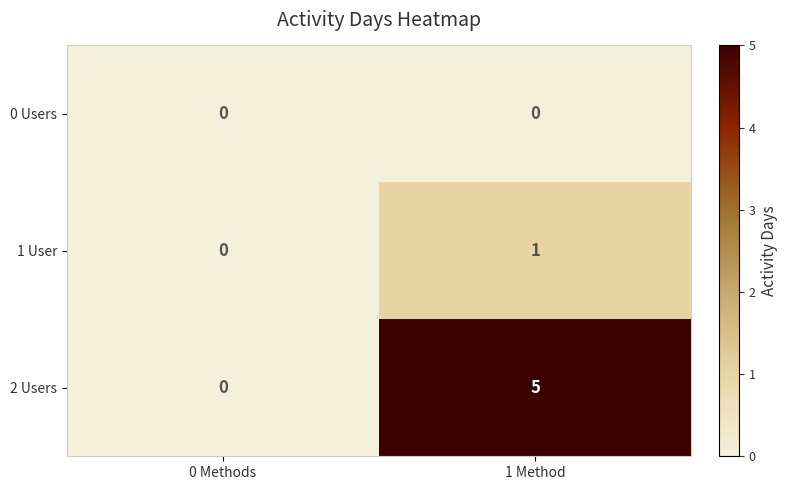

What is the sum of the 2 Users values at 0 Methods and 1 Method?

5